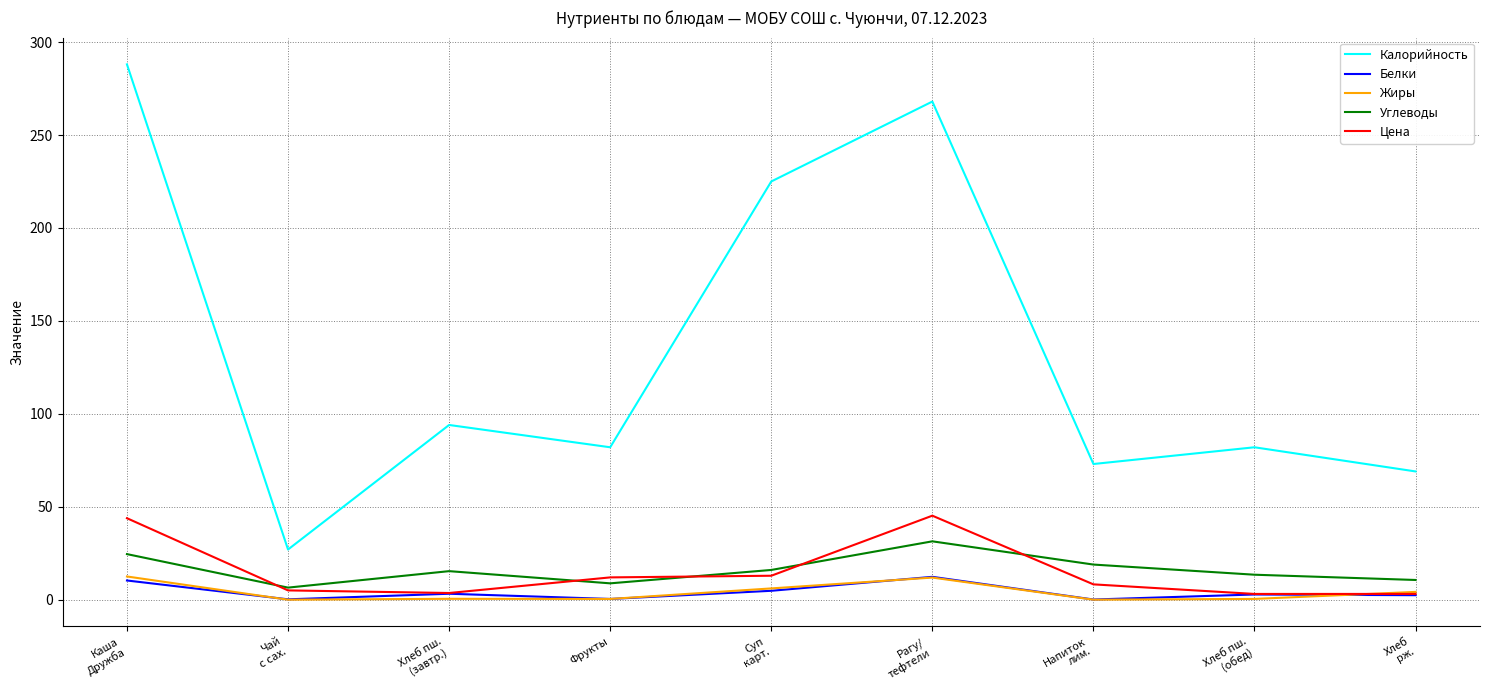

Which series has the widest spread of values?

Калорийность